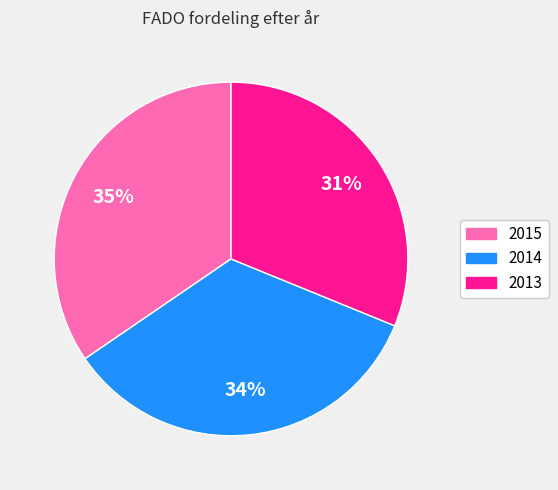

To the nearest percent, what portion does 2015 represent?

35%